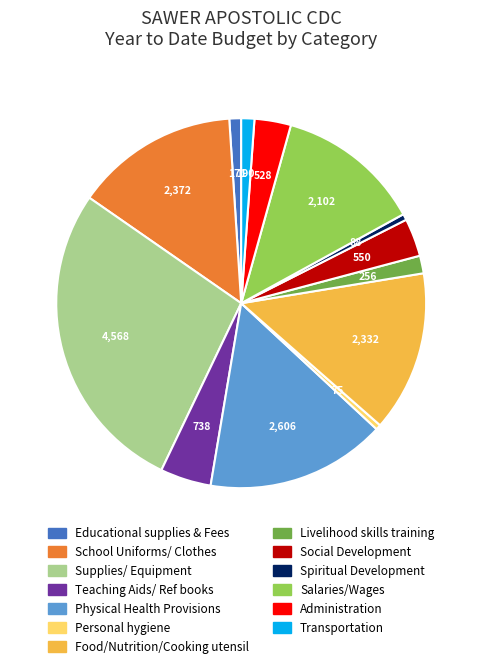

What is the ratio of the value at Physical Health Provisions to the value at Educational supplies & Fees?

15.2